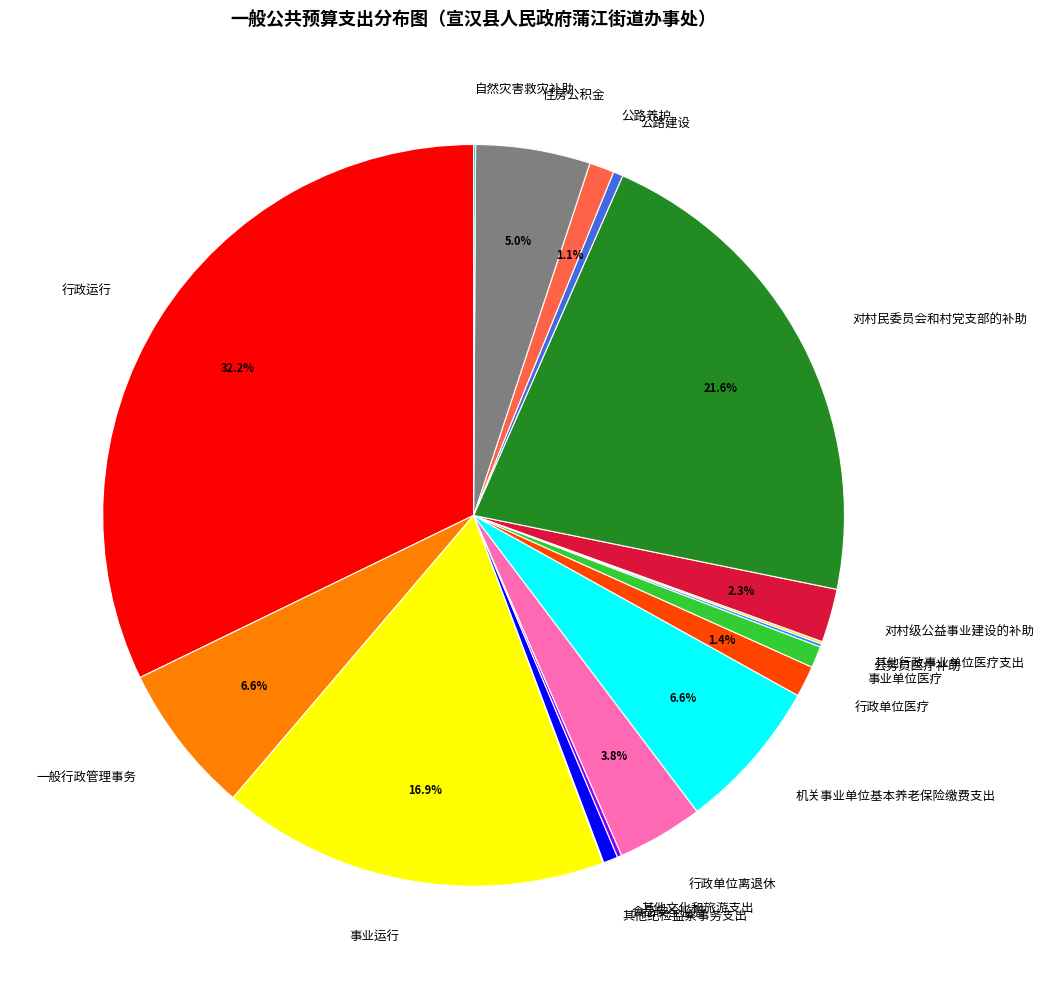

What percentage is the 行政单位医疗 slice, to the nearest percent?

1%